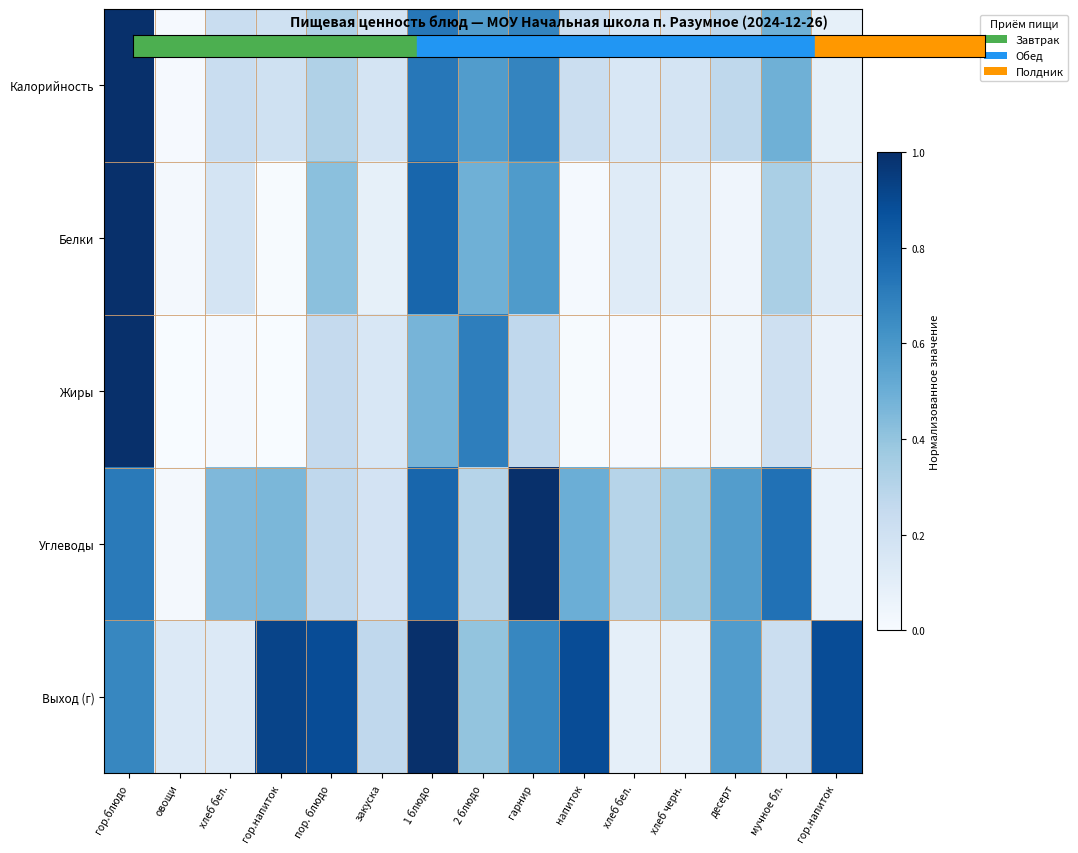

Reading right to left, what are all the values shown in this chart?

Калорийность: гор.напиток=0.1	мучное бл.=0.5	десерт=0.3	хлеб черн.=0.2	хлеб бел.=0.2	напиток=0.2	гарнир=0.7	2 блюдо=0.6	1 блюдо=0.7	закуска=0.2	пор. блюдо=0.3	гор.напиток=0.2	хлеб бел.=0.2	овощи=0.0	гор.блюдо=1.0
Белки: гор.напиток=0.1	мучное бл.=0.3	десерт=0.0	хлеб черн.=0.1	хлеб бел.=0.1	напиток=0.0	гарнир=0.6	2 блюдо=0.5	1 блюдо=0.8	закуска=0.1	пор. блюдо=0.4	гор.напиток=0.0	хлеб бел.=0.2	овощи=0.0	гор.блюдо=1.0
Жиры: гор.напиток=0.1	мучное бл.=0.2	десерт=0.0	хлеб черн.=0.0	хлеб бел.=0.0	напиток=0.0	гарнир=0.3	2 блюдо=0.7	1 блюдо=0.5	закуска=0.2	пор. блюдо=0.3	гор.напиток=0.0	хлеб бел.=0.0	овощи=0.0	гор.блюдо=1.0
Углеводы: гор.напиток=0.1	мучное бл.=0.7	десерт=0.6	хлеб черн.=0.4	хлеб бел.=0.3	напиток=0.5	гарнир=1.0	2 блюдо=0.3	1 блюдо=0.8	закуска=0.2	пор. блюдо=0.3	гор.напиток=0.5	хлеб бел.=0.4	овощи=0.0	гор.блюдо=0.7
Выход (г): гор.напиток=0.9	мучное бл.=0.2	десерт=0.6	хлеб черн.=0.1	хлеб бел.=0.1	напиток=0.9	гарнир=0.7	2 блюдо=0.4	1 блюдо=1.0	закуска=0.3	пор. блюдо=0.9	гор.напиток=0.9	хлеб бел.=0.1	овощи=0.1	гор.блюдо=0.7